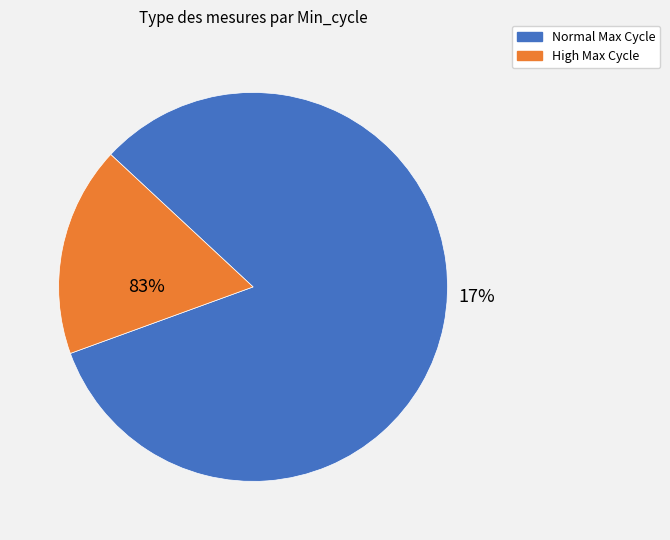

True or false: 24 accounts for 14% of the total.

False